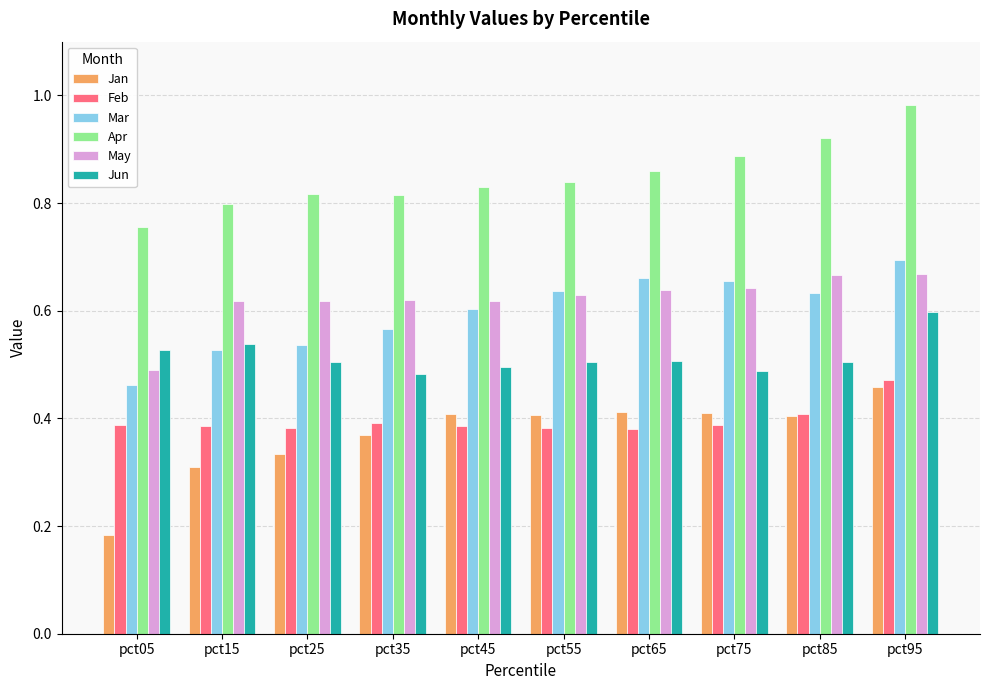

Which series changed the most between pct05 and pct85?

Jan